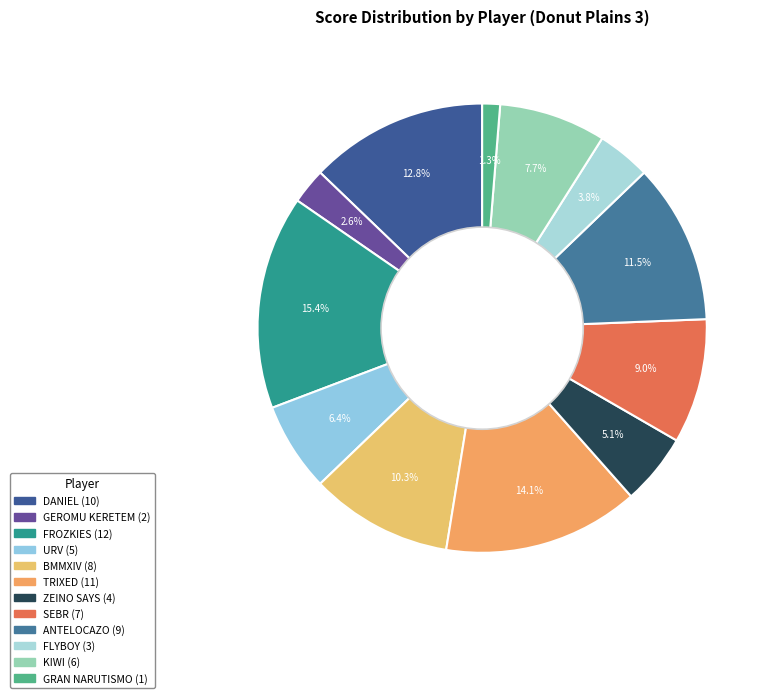

Count the number of slices in the pie.

12